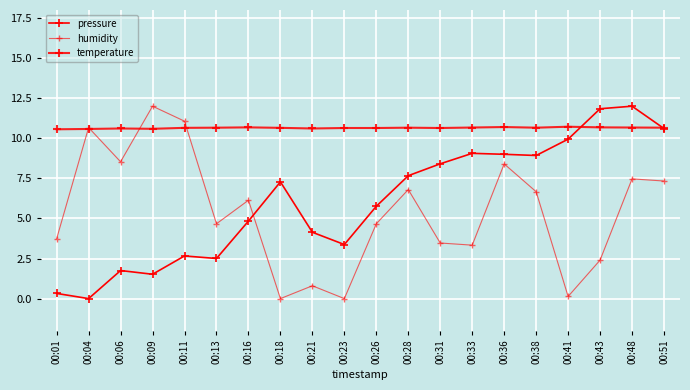

Count the number of categories in the chart.

20